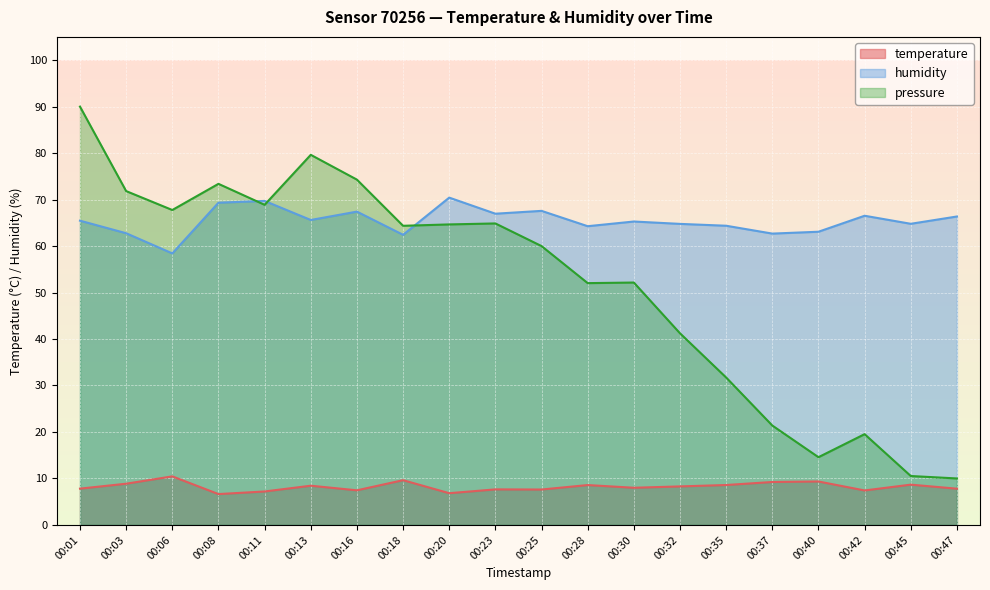

Between 00:30 and 00:32, which is larger?

00:32